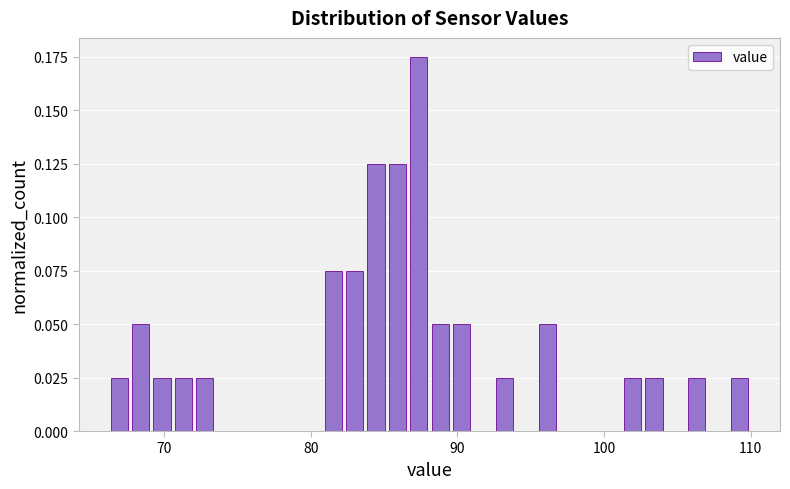

Around what value on the x-axis is the tallest bar? Give the approximate position of its centre, as read against the axis.

87